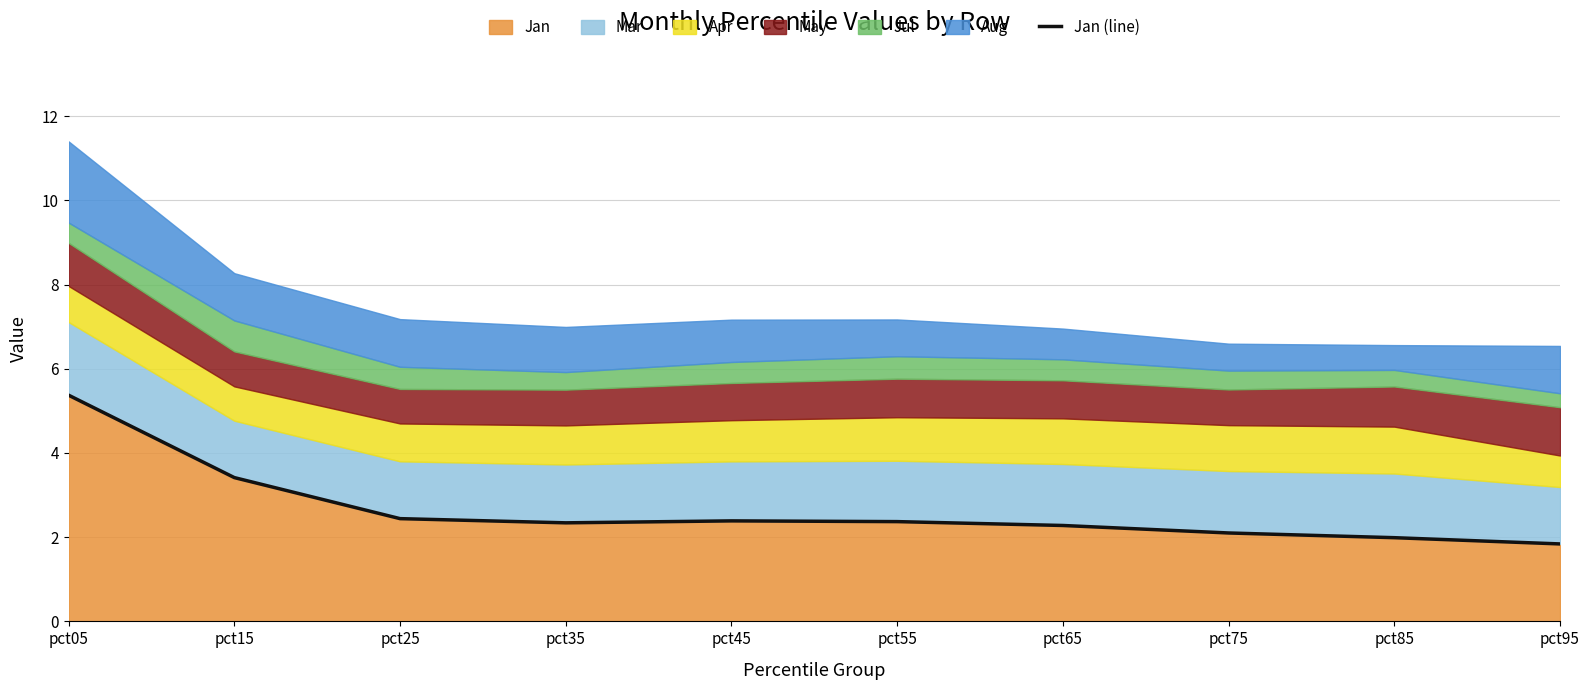

Which has a higher value, pct65 or pct35?

pct35